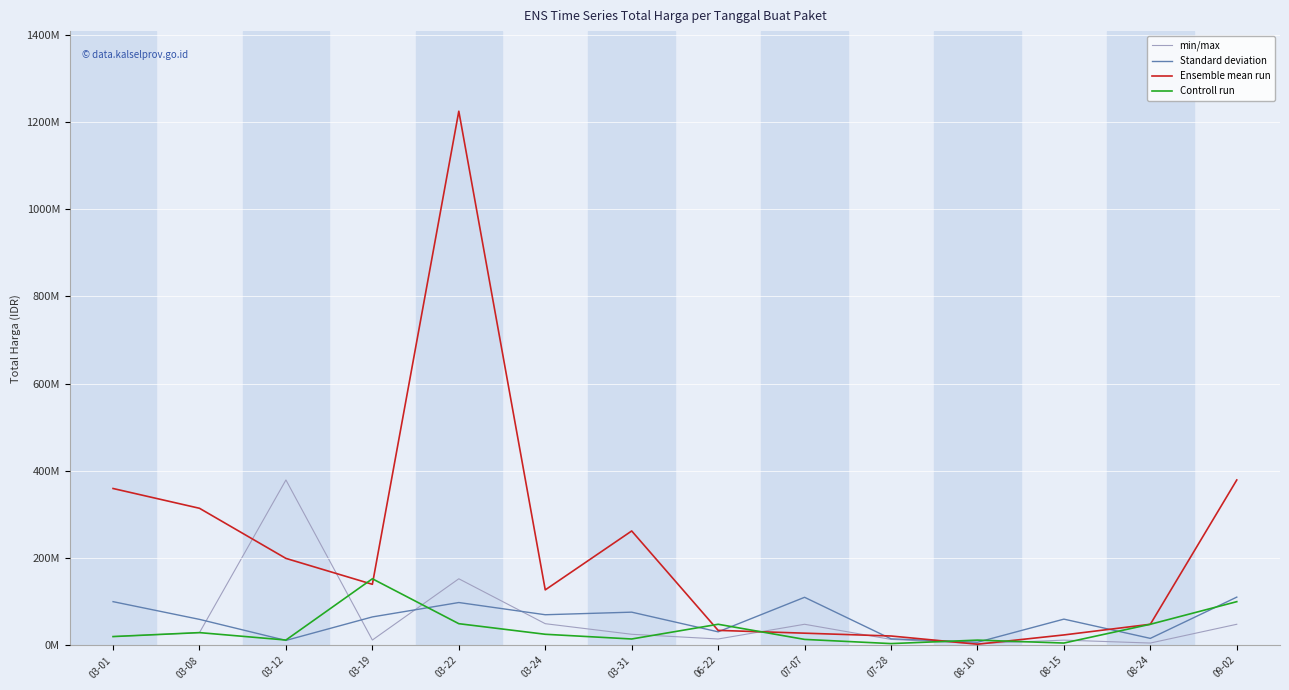

Where is Ensemble mean run nearest to the value 613538875?

09-02